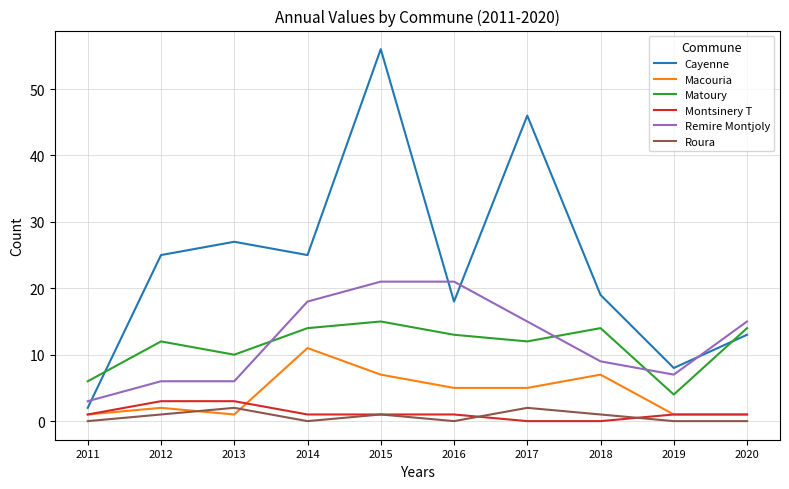

True or false: Remire Montjoly and Macouria intersect in this chart.

False